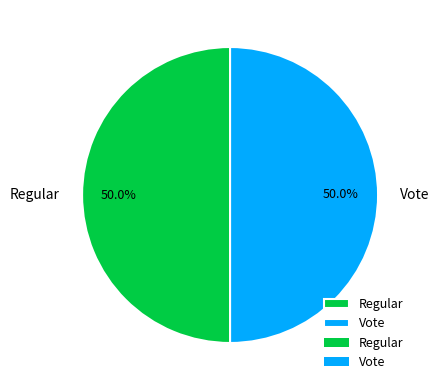

Count the number of slices in the pie.

2